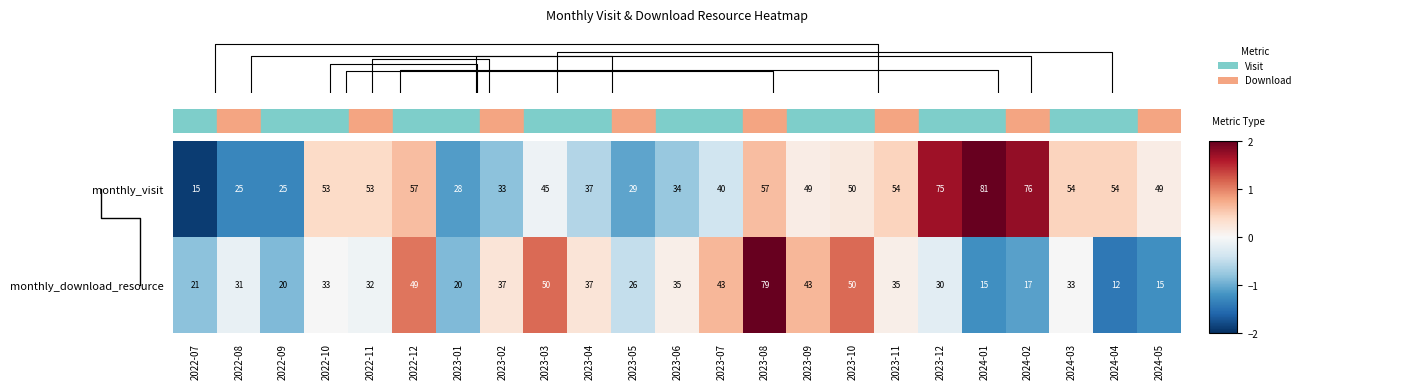

The value of monthly_visit at 2023-03 is 45. True or false?

True